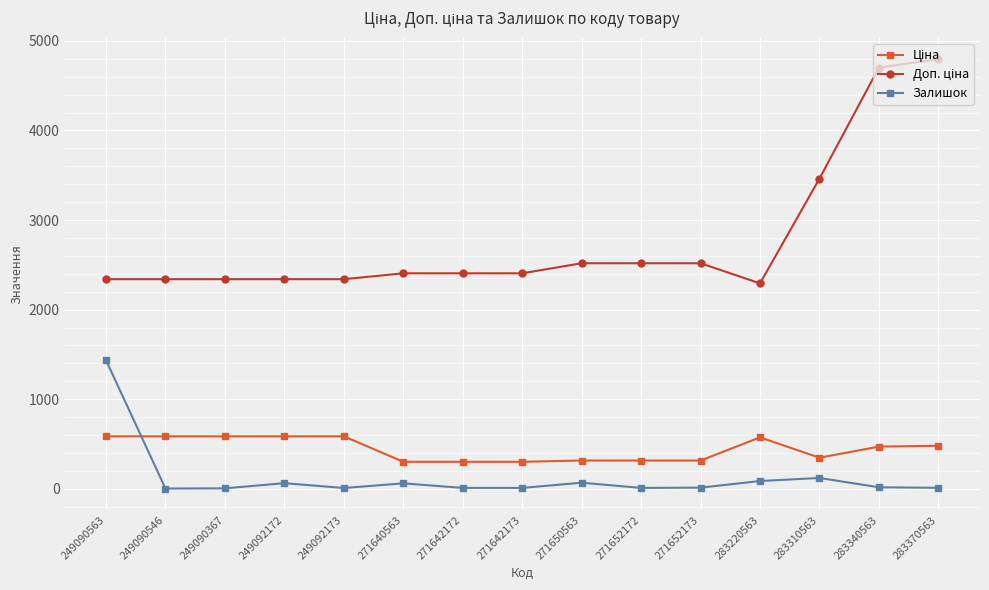

What position from the right is 249090367?

13